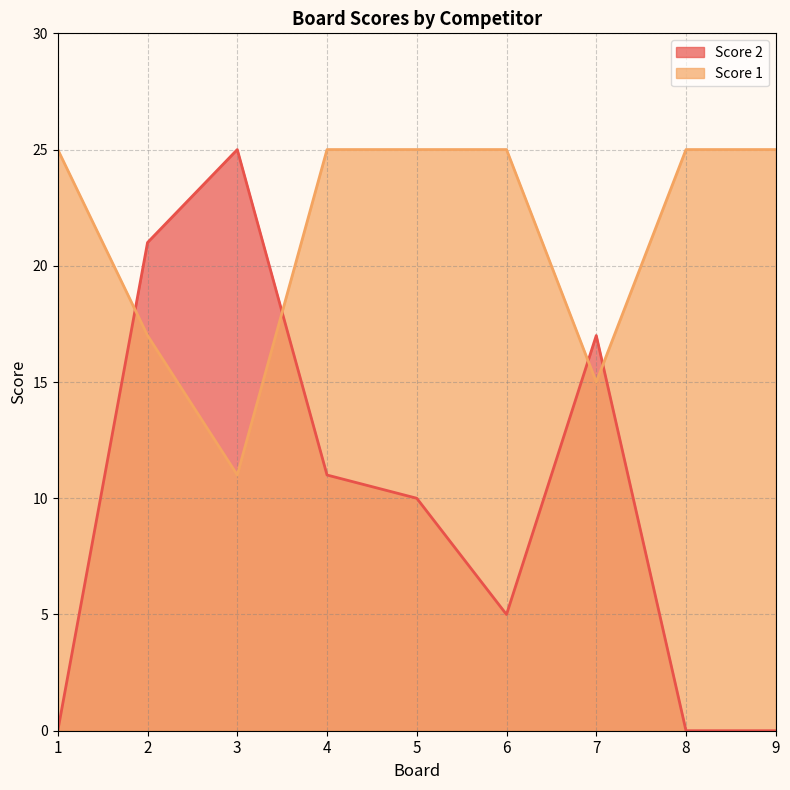

How many data points in Score 1 are less than 25?

3